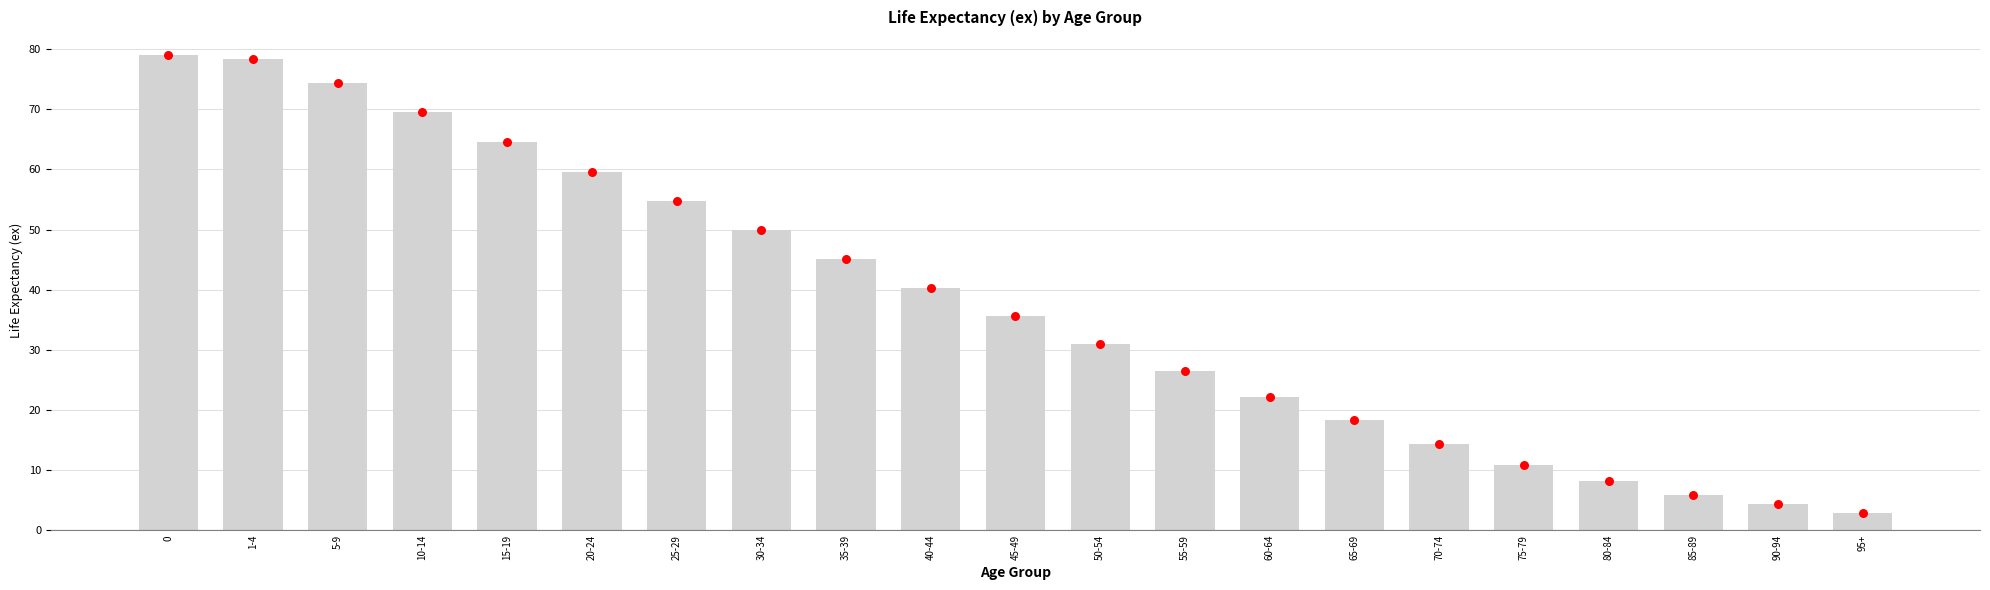

What is the ratio of the value at 70-74 to the value at 10-14?

0.2